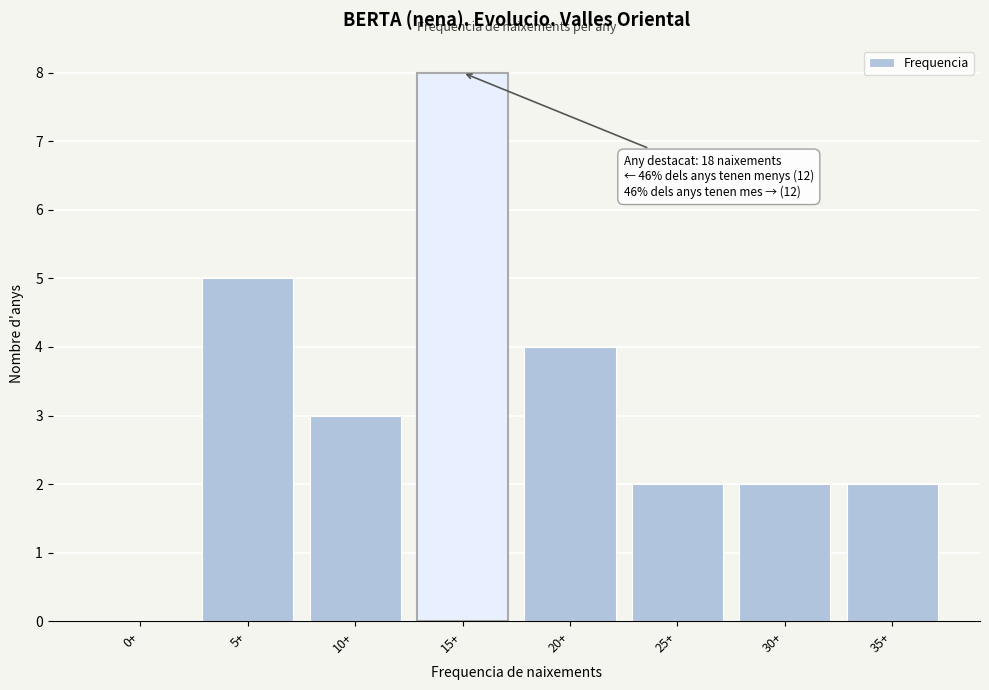

Reading left to right, extract all data points from this chart.

0+=0	5+=5	10+=3	15+=8	20+=4	25+=2	30+=2	35+=2